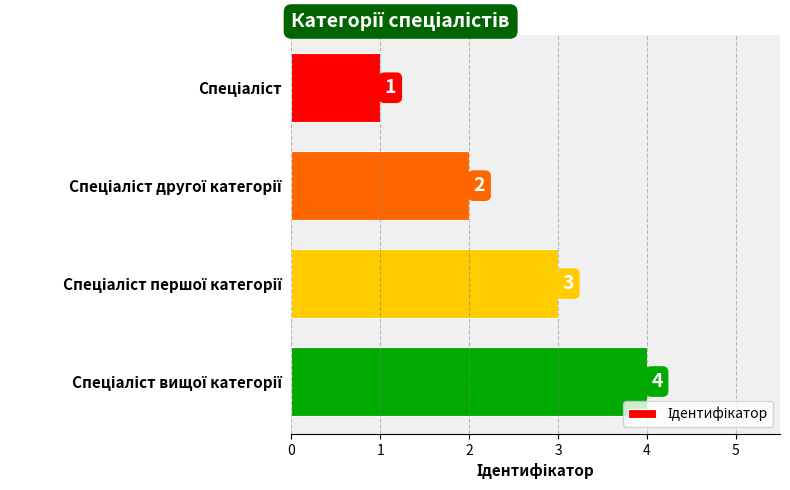

Count the number of categories in the chart.

4